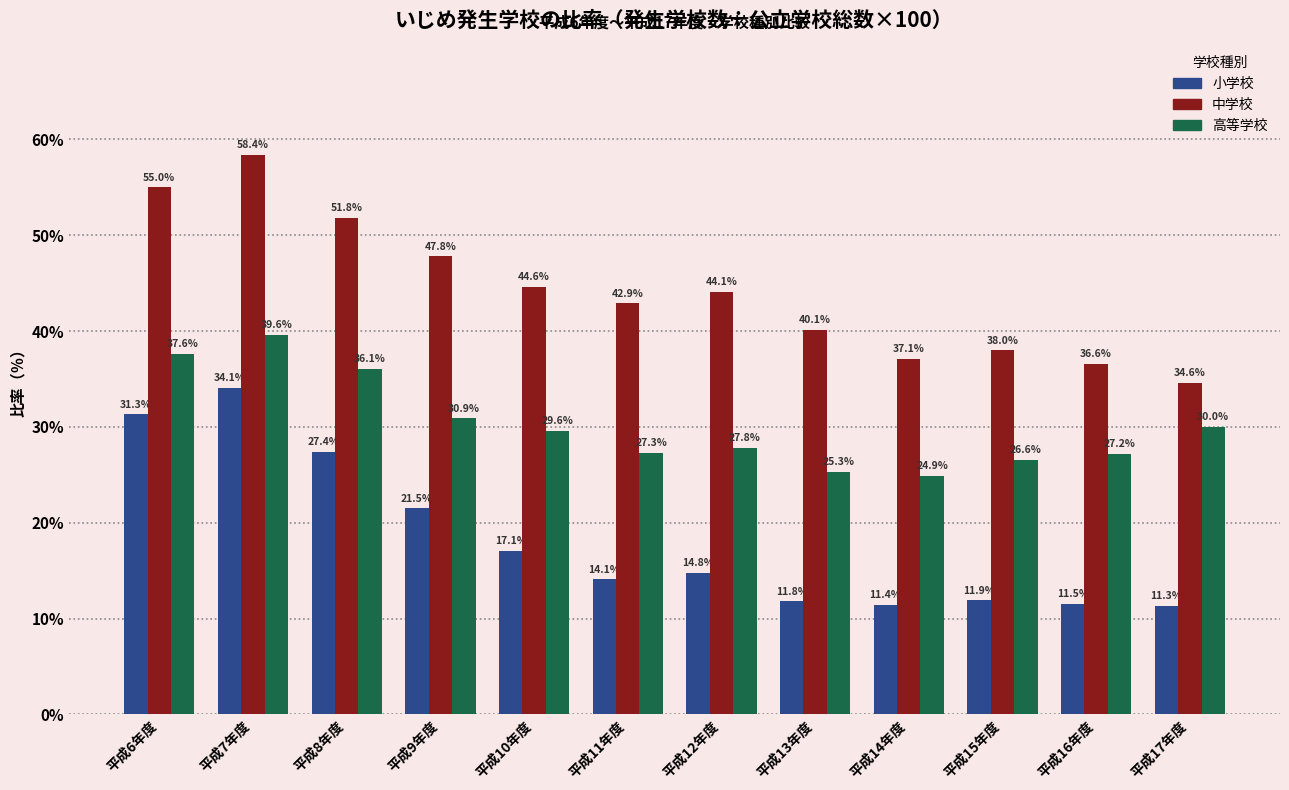

Reading left to right, transcribe all the data shown in this chart.

小学校: 平成6年度=31.3	平成7年度=34.1	平成8年度=27.4	平成9年度=21.5	平成10年度=17.1	平成11年度=14.1	平成12年度=14.8	平成13年度=11.8	平成14年度=11.4	平成15年度=11.9	平成16年度=11.5	平成17年度=11.3
中学校: 平成6年度=55.0	平成7年度=58.4	平成8年度=51.8	平成9年度=47.8	平成10年度=44.6	平成11年度=42.9	平成12年度=44.1	平成13年度=40.1	平成14年度=37.1	平成15年度=38.0	平成16年度=36.6	平成17年度=34.6
高等学校: 平成6年度=37.6	平成7年度=39.6	平成8年度=36.1	平成9年度=30.9	平成10年度=29.6	平成11年度=27.3	平成12年度=27.8	平成13年度=25.3	平成14年度=24.9	平成15年度=26.6	平成16年度=27.2	平成17年度=30.0